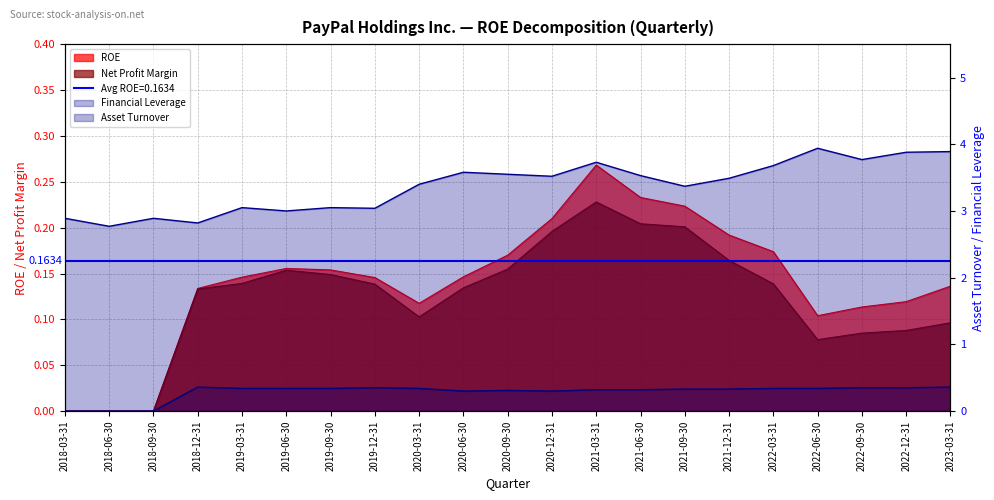

True or false: Asset Turnover and Net Profit Margin intersect in this chart.

False